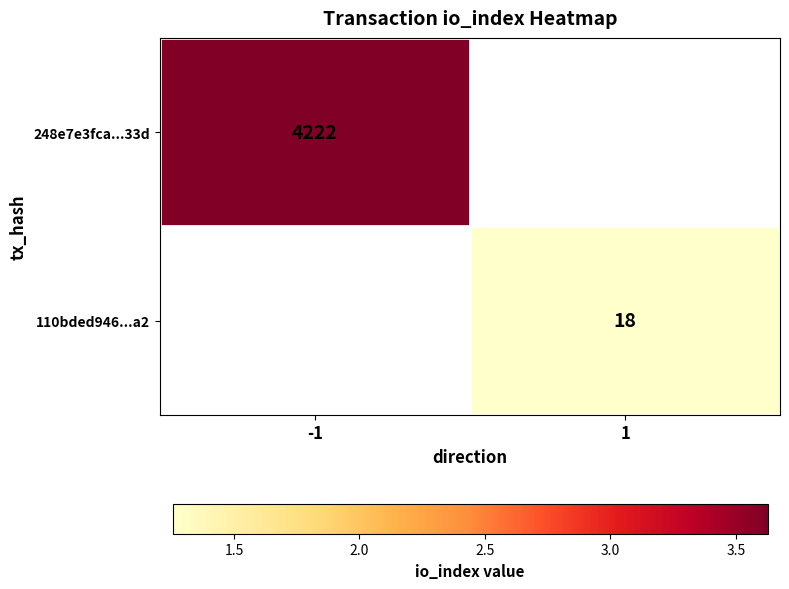

Is the value of 248e7e3fca...33d at -1 greater than the value of 110bded946...a2 at 1?

Yes